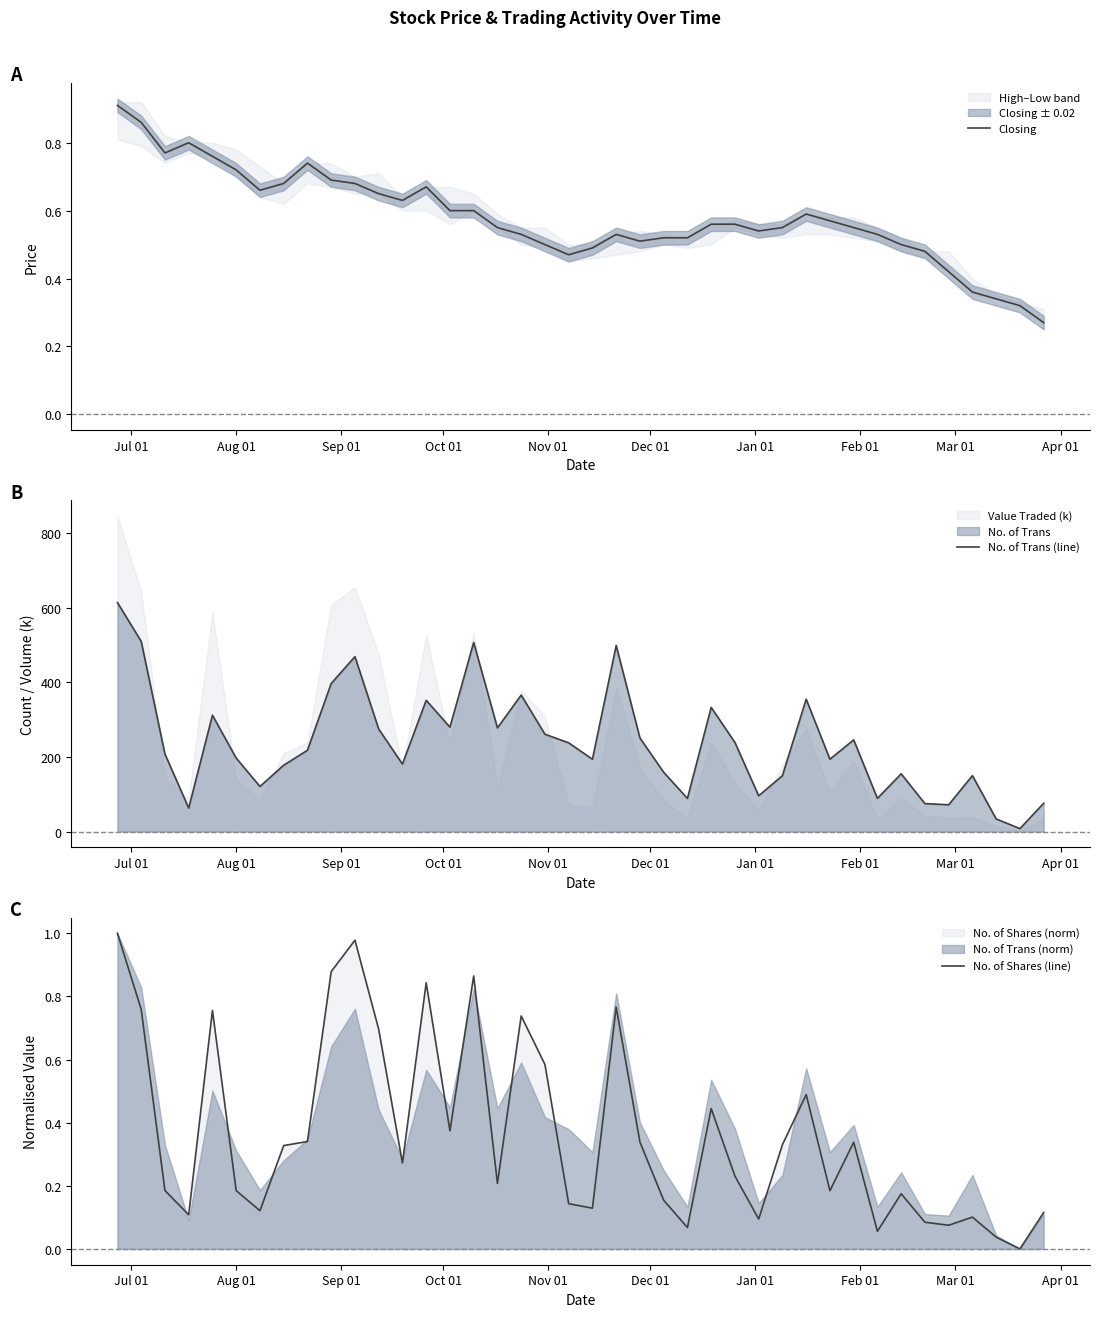

How many values in the No. of Trans (line) series exceed 218?

19